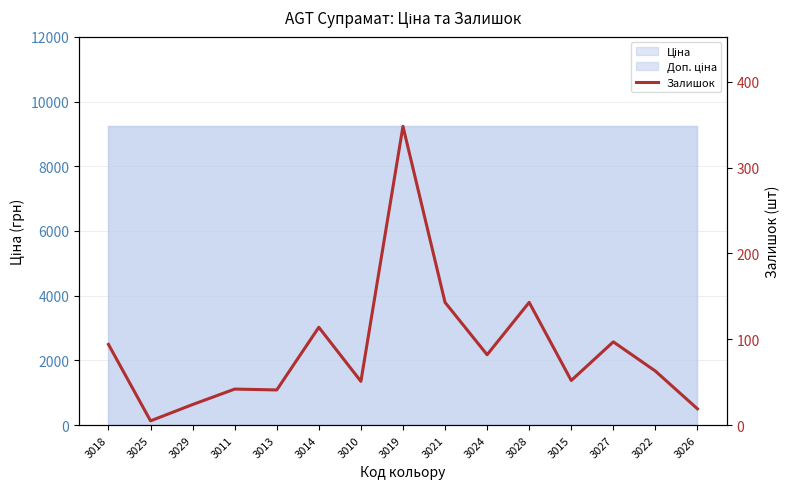

How many data points does each series have?

15